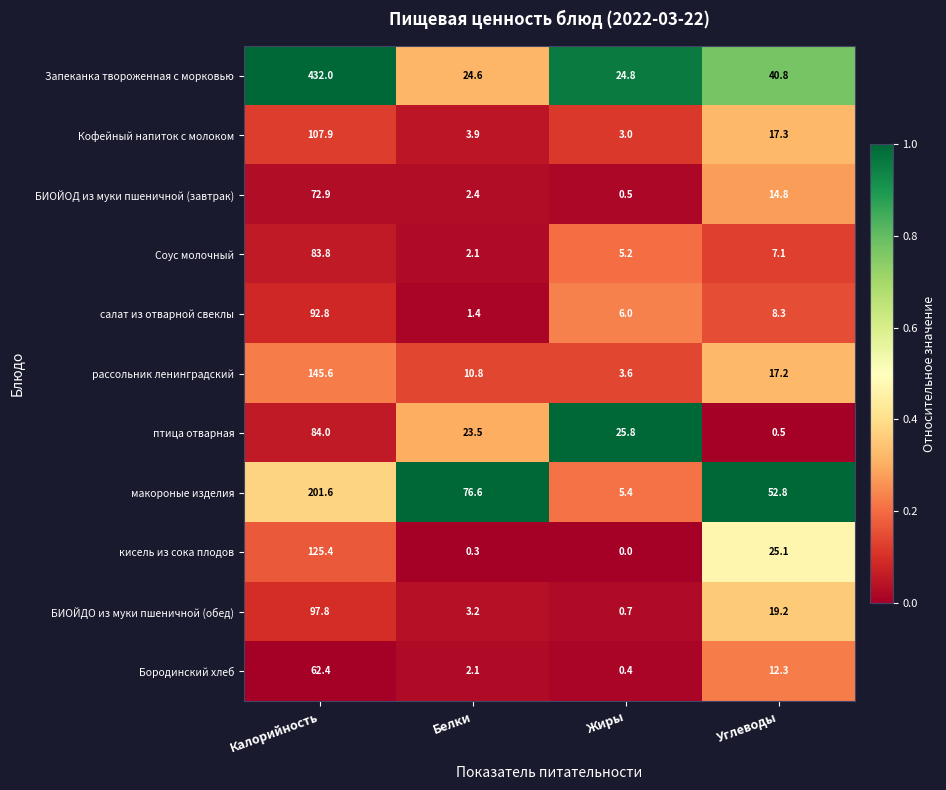

Is it true that БИОЙОД из муки пшеничной (завтрак) equals 25.7 at Углеводы?

False